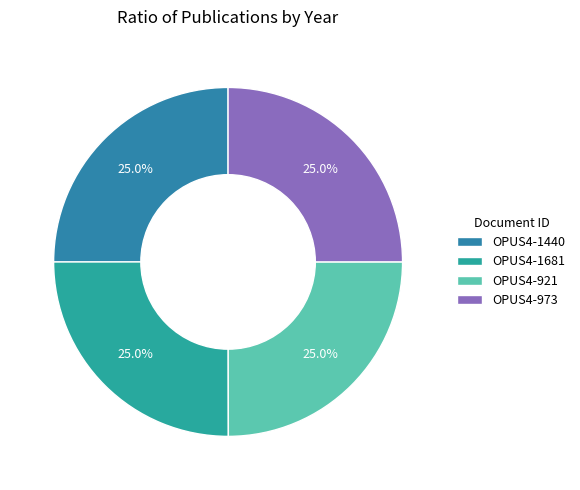

Does any single category account for the majority?

No